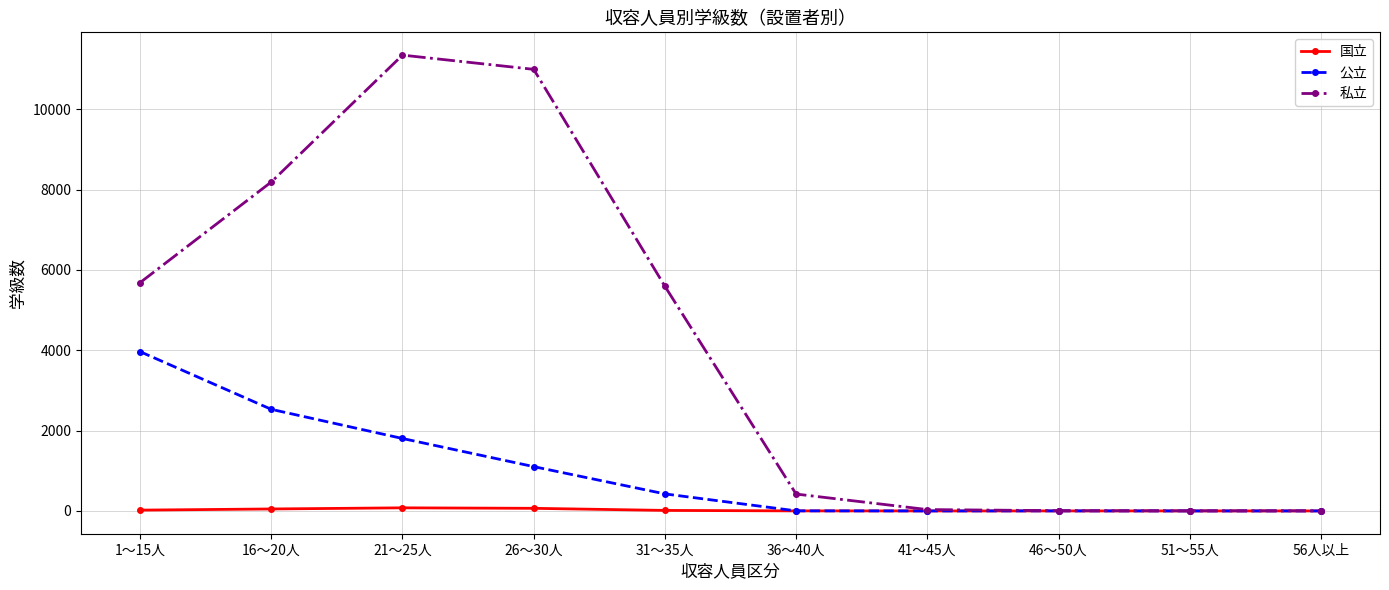

True or false: 私立 has more than 2 interior local peaks.

False